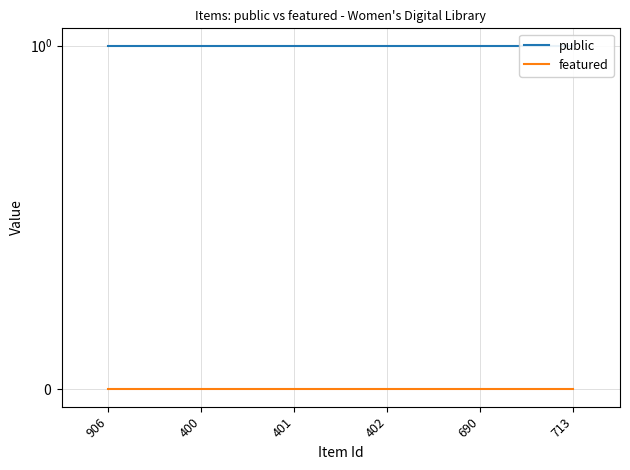

True or false: public and featured cross at least once.

False